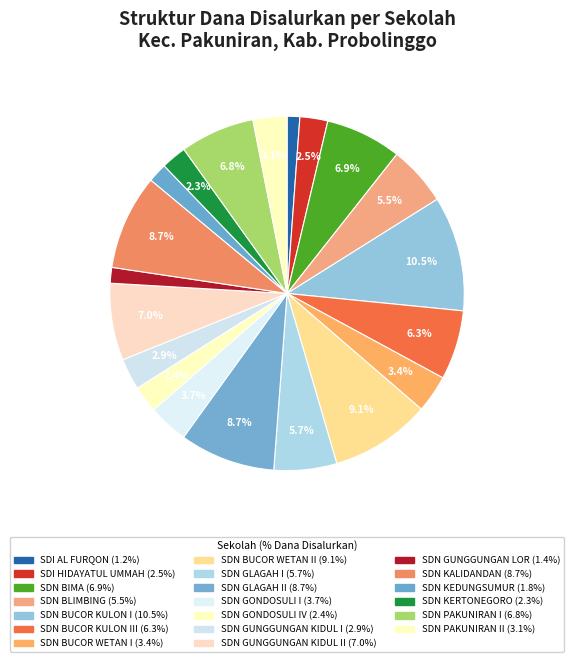

Count the number of slices in the pie.

20